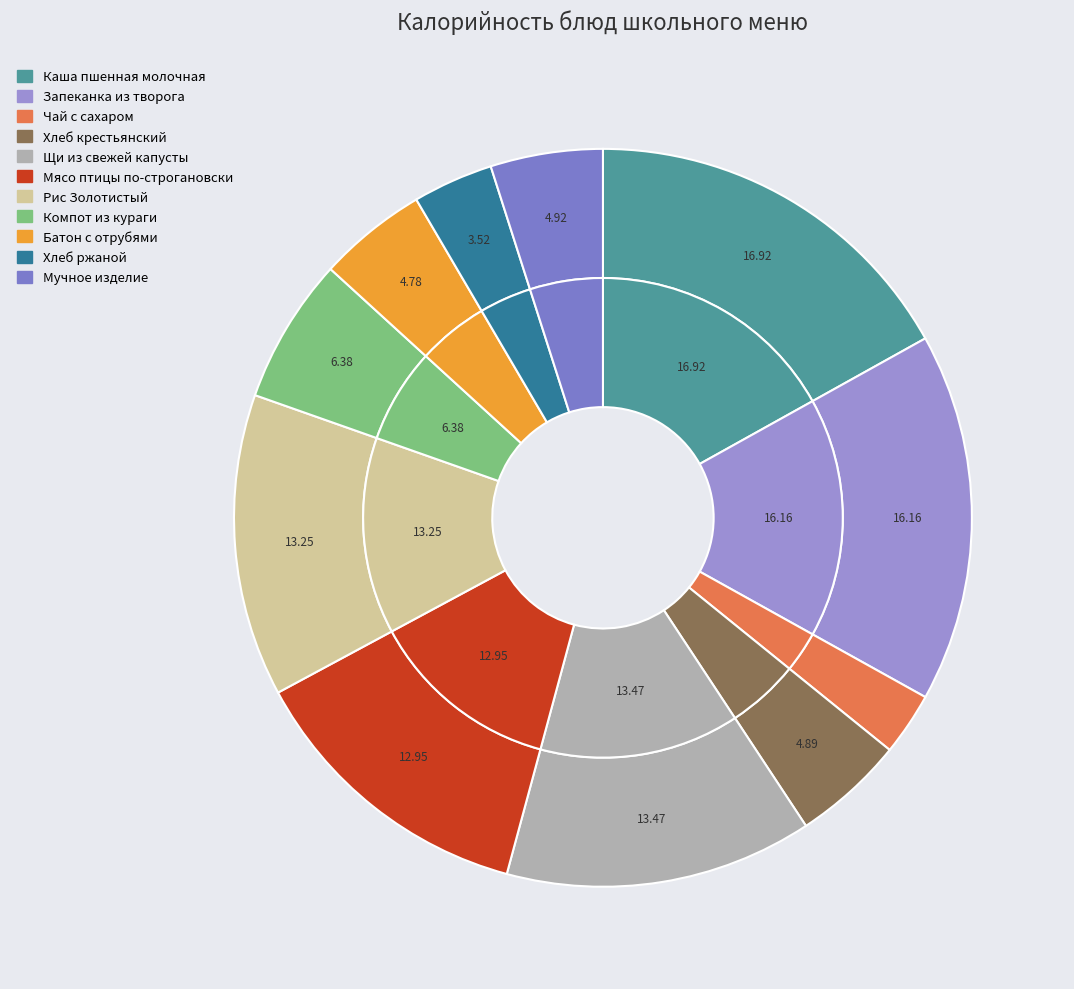

How many segments does this pie chart have?

11